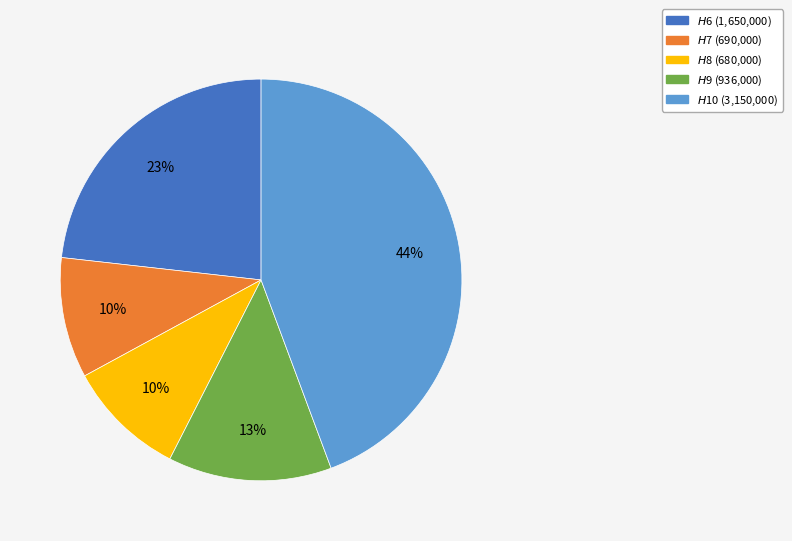

Is there a majority slice in this chart?

No